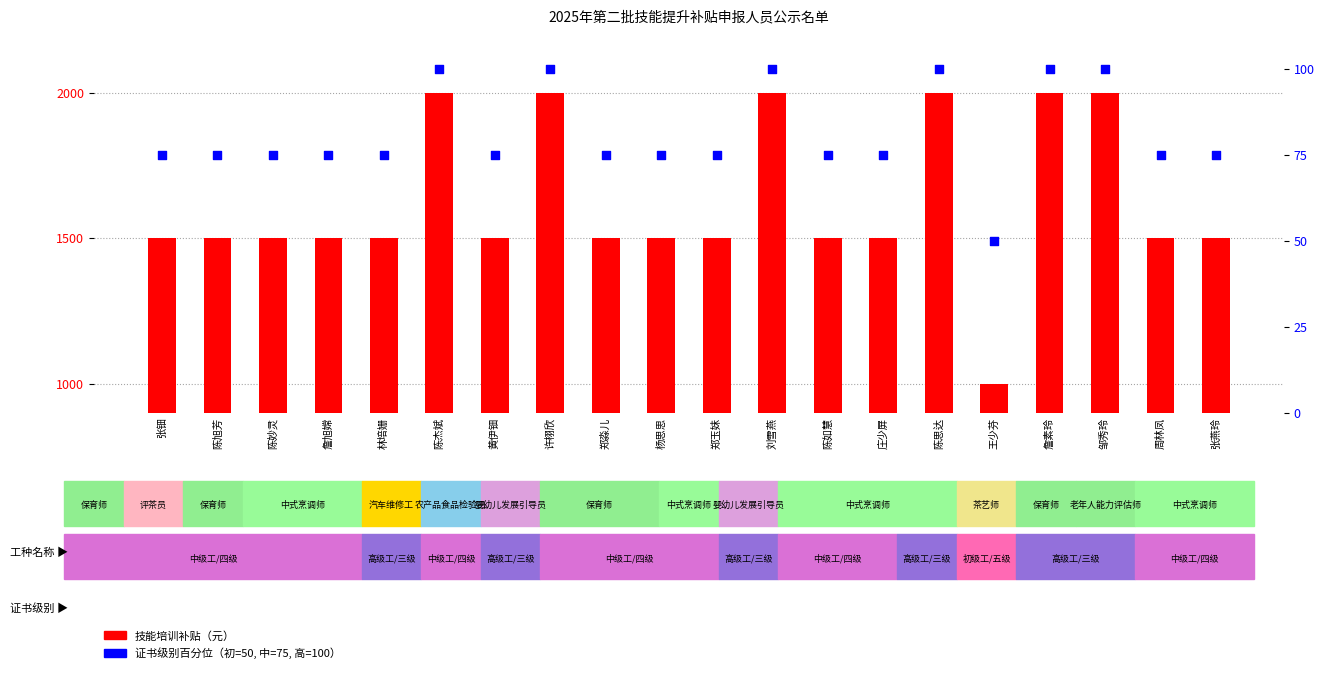

Is the value of 技能培训补贴（元） at 庄少屏 greater than the value of 证书级别百分位 at 林培姗?

Yes